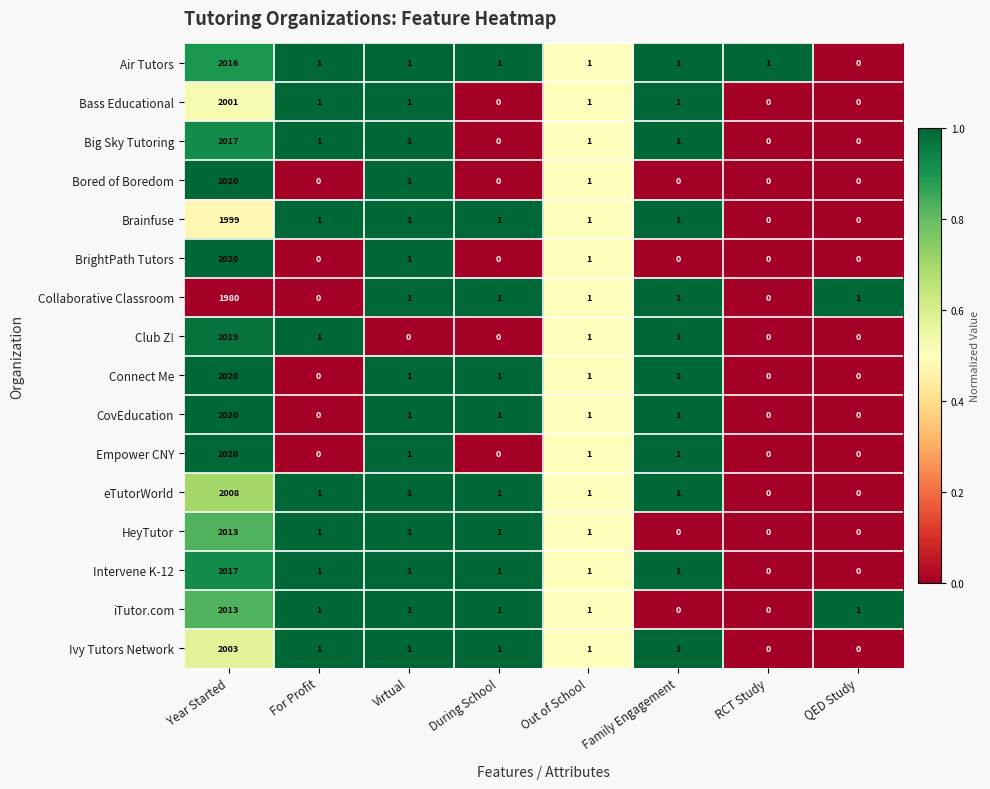

Is it true that Bored of Boredom equals 0 at Family Engagement?

True